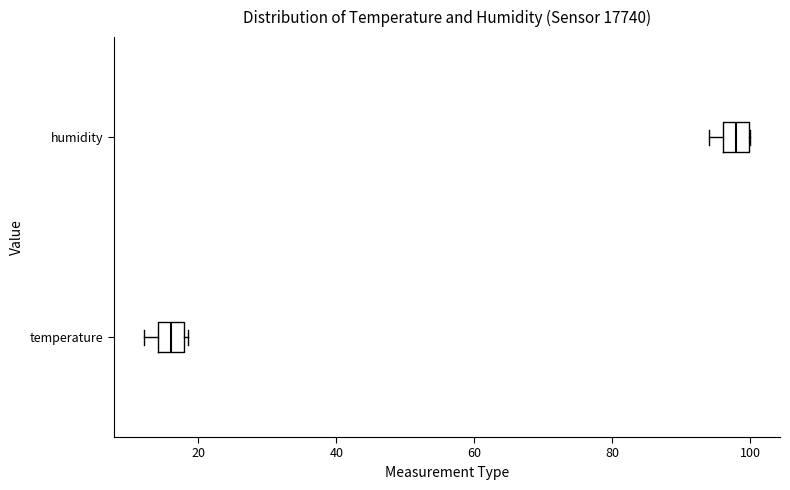

Reading bottom to top, transcribe this box plot: for each box, give where its median line is, the range the box spans, and where its two whiskers end, as read against the x-axis. The values are not printed on the chart, so give them approximately, as read against the axis.

temperature: median 16, box 14 to 18, whiskers 12 to 18
humidity: median 98, box 96 to 100, whiskers 94 to 100